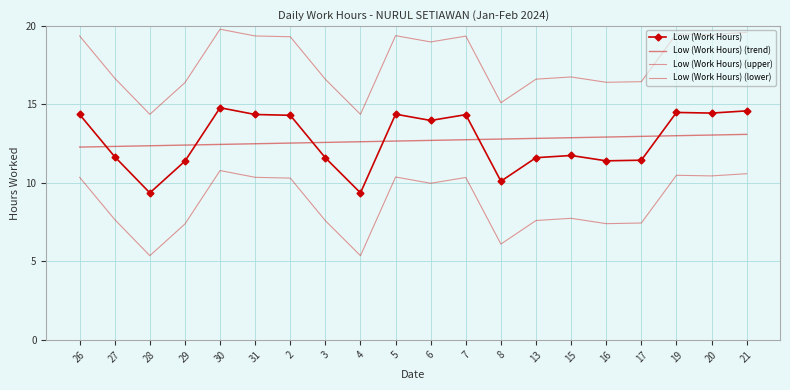

Where do Low (Work Hours) and Low (Work Hours) (trend) first cross each other?

26 and 27